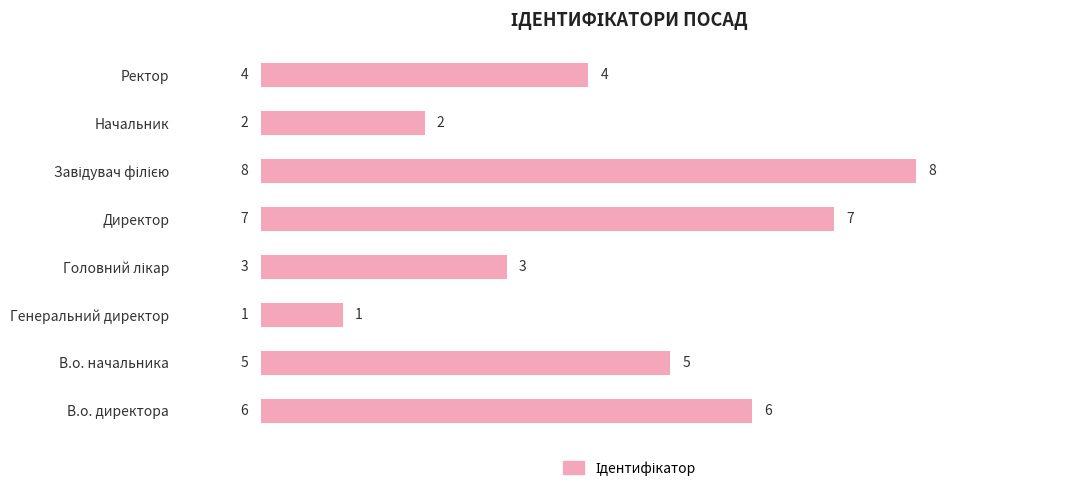

Where is the data nearest to the value 4?

Ректор